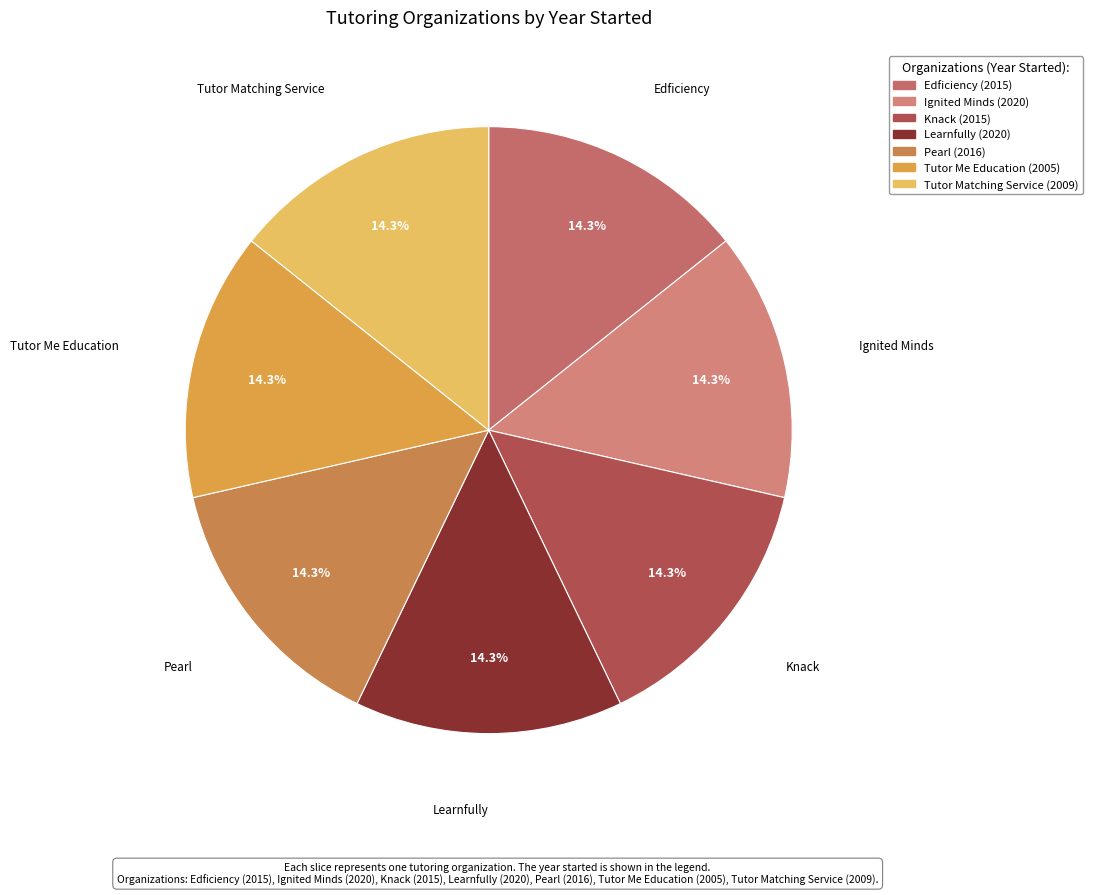

How many segments does this pie chart have?

7